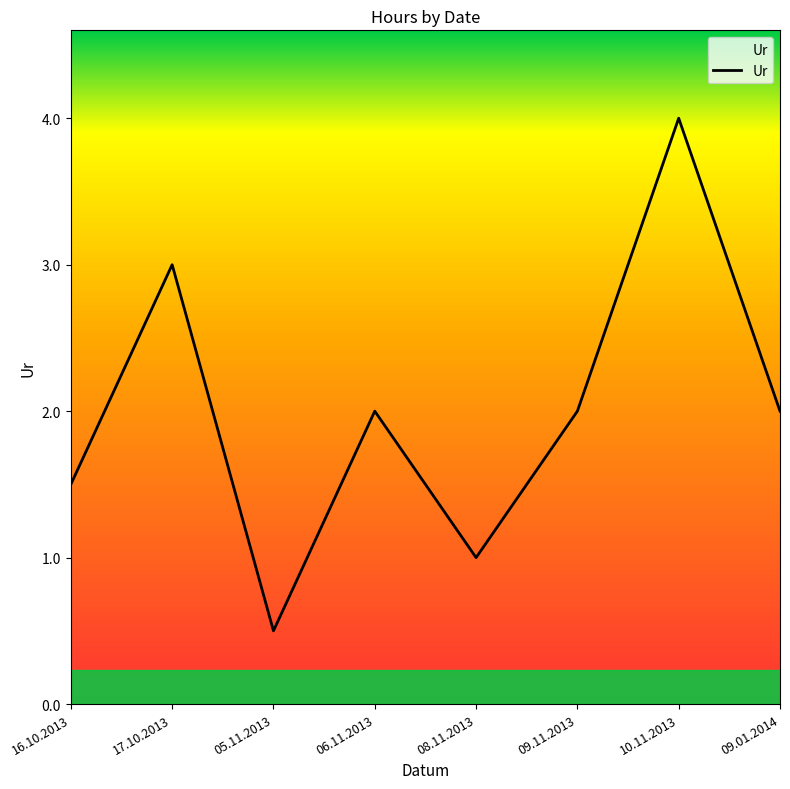

What is the average value?

2.0